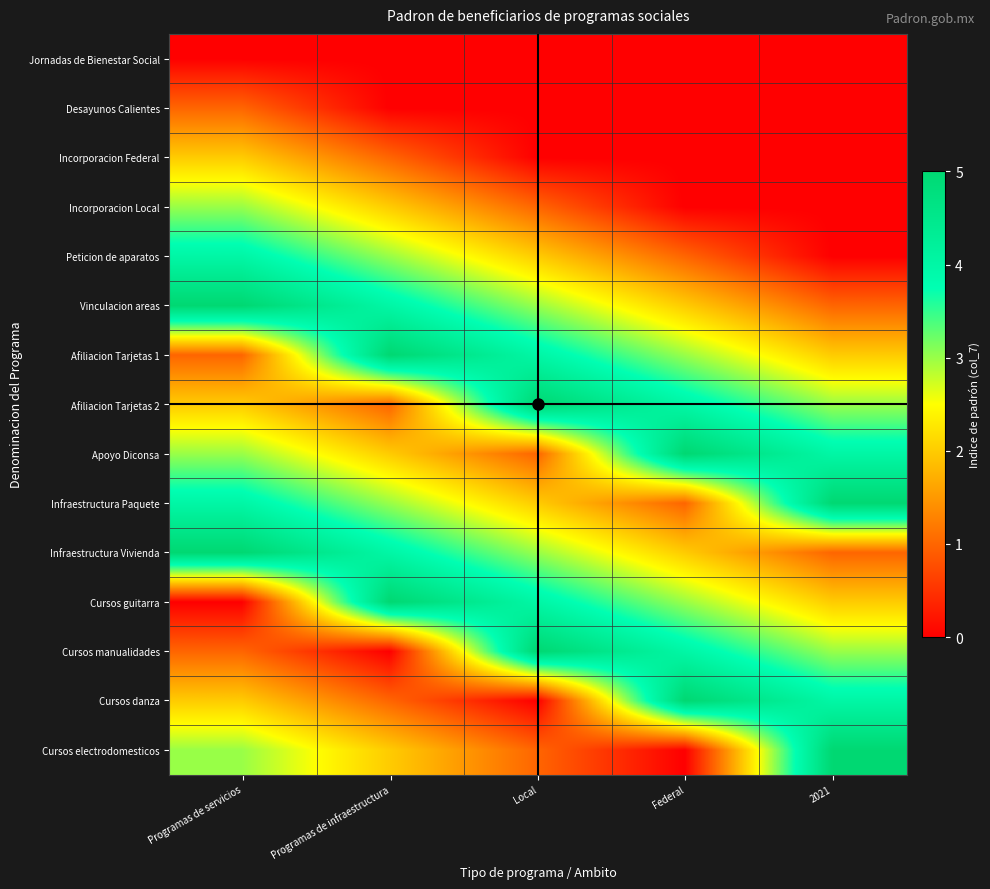

Reading left to right, extract all data points from this chart.

Jornadas de Bienestar Social: Programas de servicios=0	Programas de infraestructura=0	Local=0	Federal=0	2021=0
Desayunos Calientes: Programas de servicios=1	Programas de infraestructura=0	Local=0	Federal=0	2021=0
Incorporacion Federal: Programas de servicios=2	Programas de infraestructura=1	Local=0	Federal=0	2021=0
Incorporacion Local: Programas de servicios=3	Programas de infraestructura=2	Local=1	Federal=0	2021=0
Peticion de aparatos: Programas de servicios=4	Programas de infraestructura=3	Local=2	Federal=1	2021=0
Vinculacion areas: Programas de servicios=5	Programas de infraestructura=4	Local=3	Federal=2	2021=1
Afiliacion Tarjetas 1: Programas de servicios=1	Programas de infraestructura=5	Local=4	Federal=3	2021=2
Afiliacion Tarjetas 2: Programas de servicios=2	Programas de infraestructura=1	Local=5	Federal=4	2021=3
Apoyo Diconsa: Programas de servicios=3	Programas de infraestructura=2	Local=1	Federal=5	2021=4
Infraestructura Paquete: Programas de servicios=4	Programas de infraestructura=3	Local=2	Federal=1	2021=5
Infraestructura Vivienda: Programas de servicios=5	Programas de infraestructura=4	Local=3	Federal=2	2021=1
Cursos guitarra: Programas de servicios=0	Programas de infraestructura=5	Local=4	Federal=3	2021=2
Cursos manualidades: Programas de servicios=1	Programas de infraestructura=0	Local=5	Federal=4	2021=3
Cursos danza: Programas de servicios=2	Programas de infraestructura=1	Local=0	Federal=5	2021=4
Cursos electrodomesticos: Programas de servicios=3	Programas de infraestructura=2	Local=1	Federal=0	2021=5